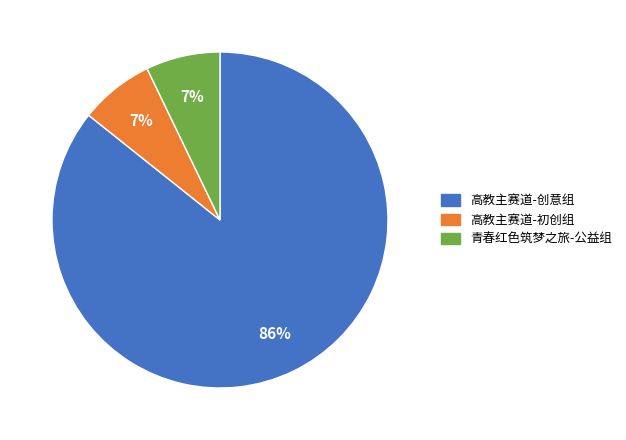

To the nearest percent, what is the average slice percentage?

33%